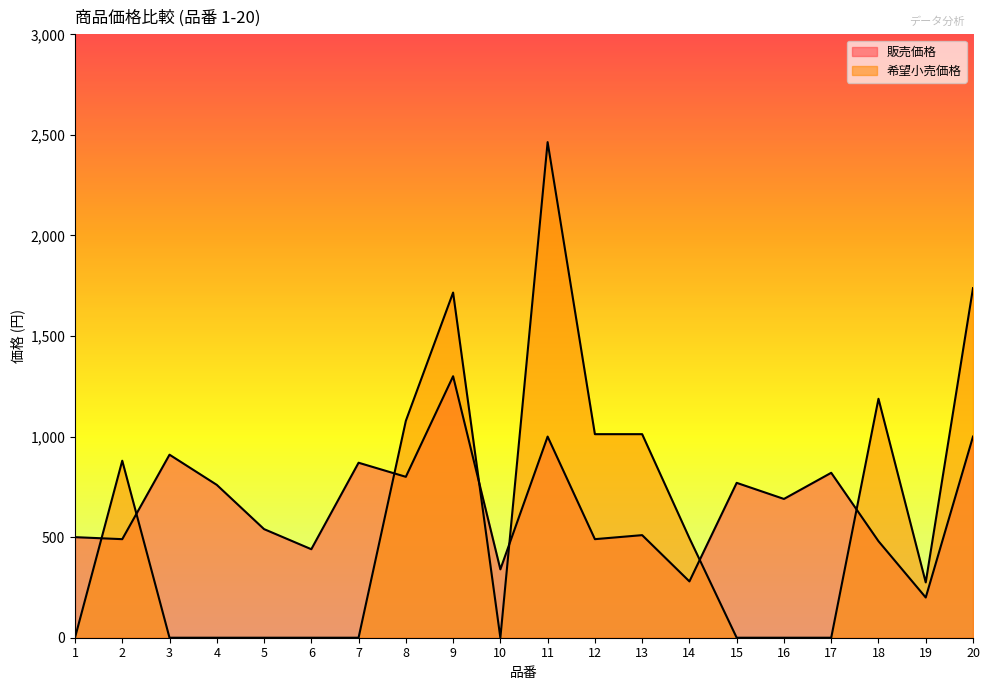

How many interior local valleys does the 販売価格 series have?

8